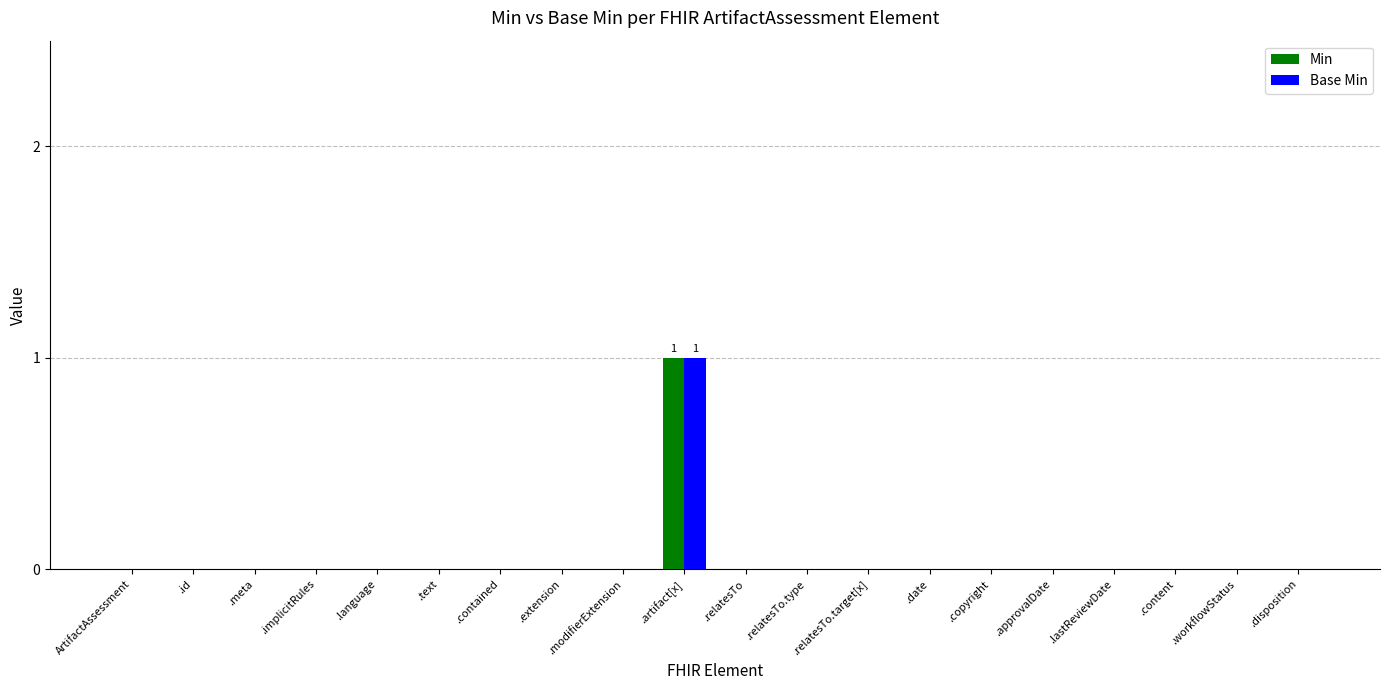

Is it true that Base Min equals -1 at .approvalDate?

False